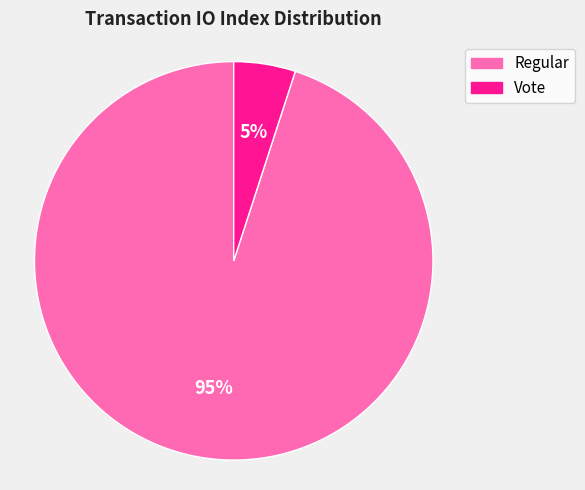

To the nearest percent, what percentage of the pie is Vote?

5%